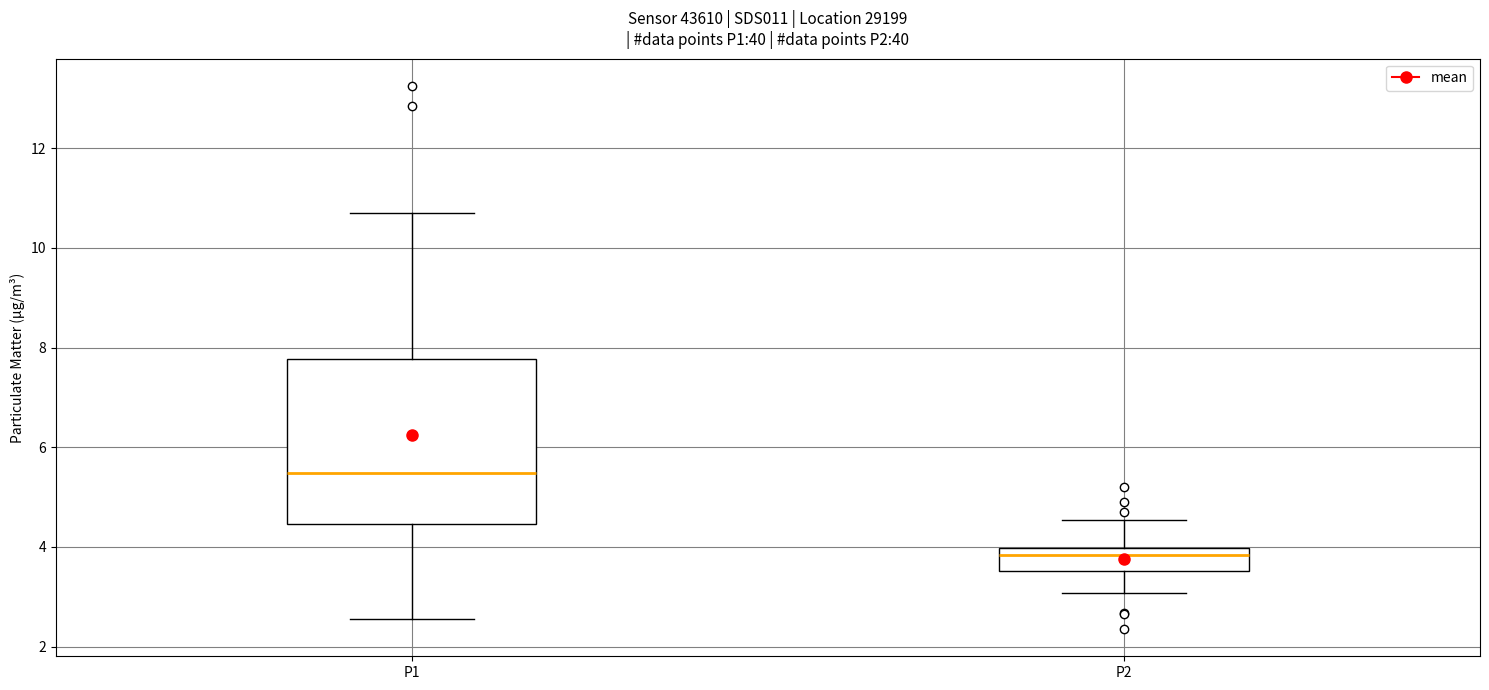

Comparing the boxes themselves (not the whiskers), which one is the tallest?

P1